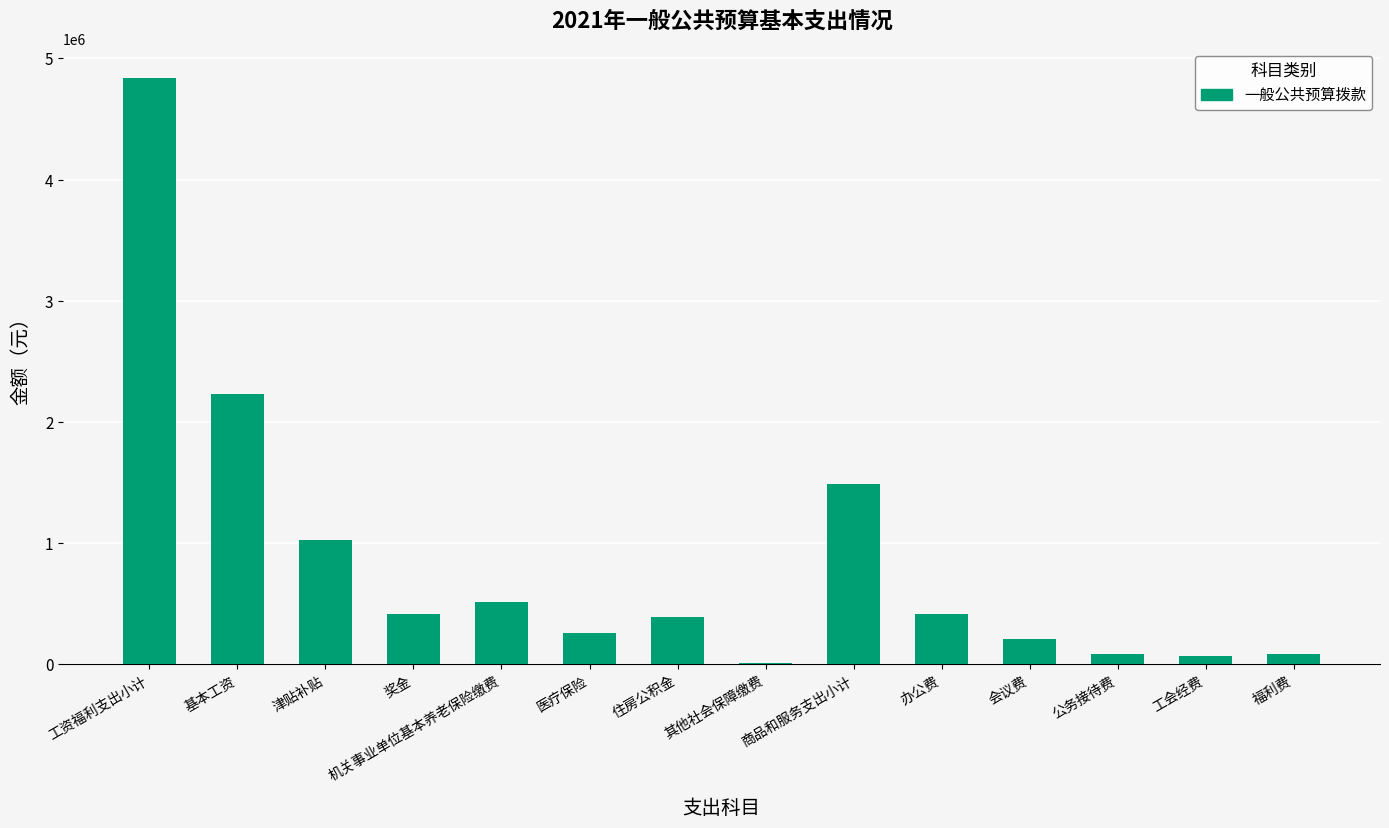

At which label does the data first exceed 413000?

工资福利支出小计